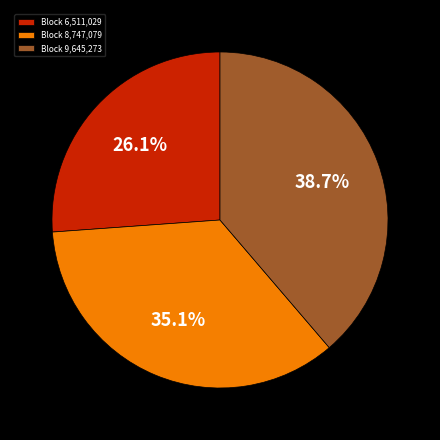

Which category has the biggest portion of the pie?

Block 9,645,273